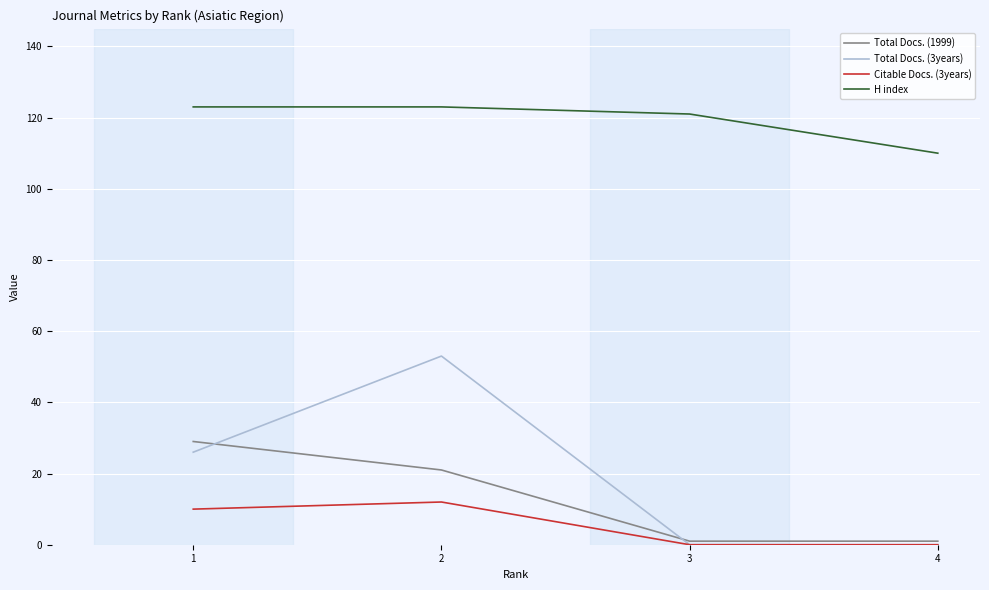

Does the chart have visible grid lines?

Yes